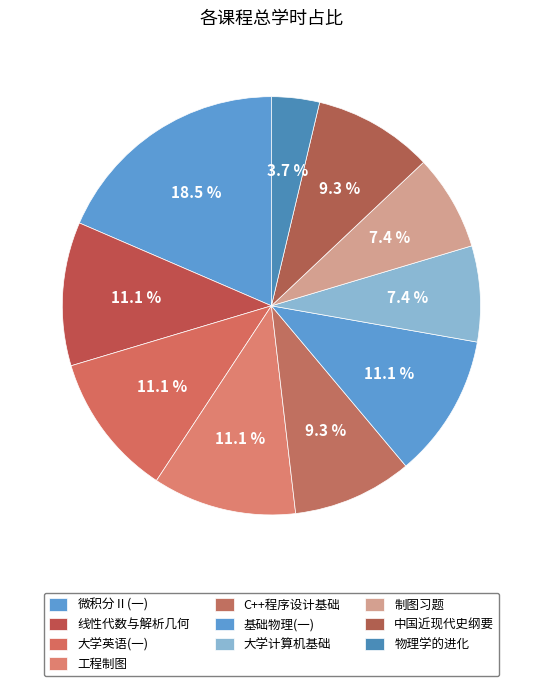

How many segments does this pie chart have?

10